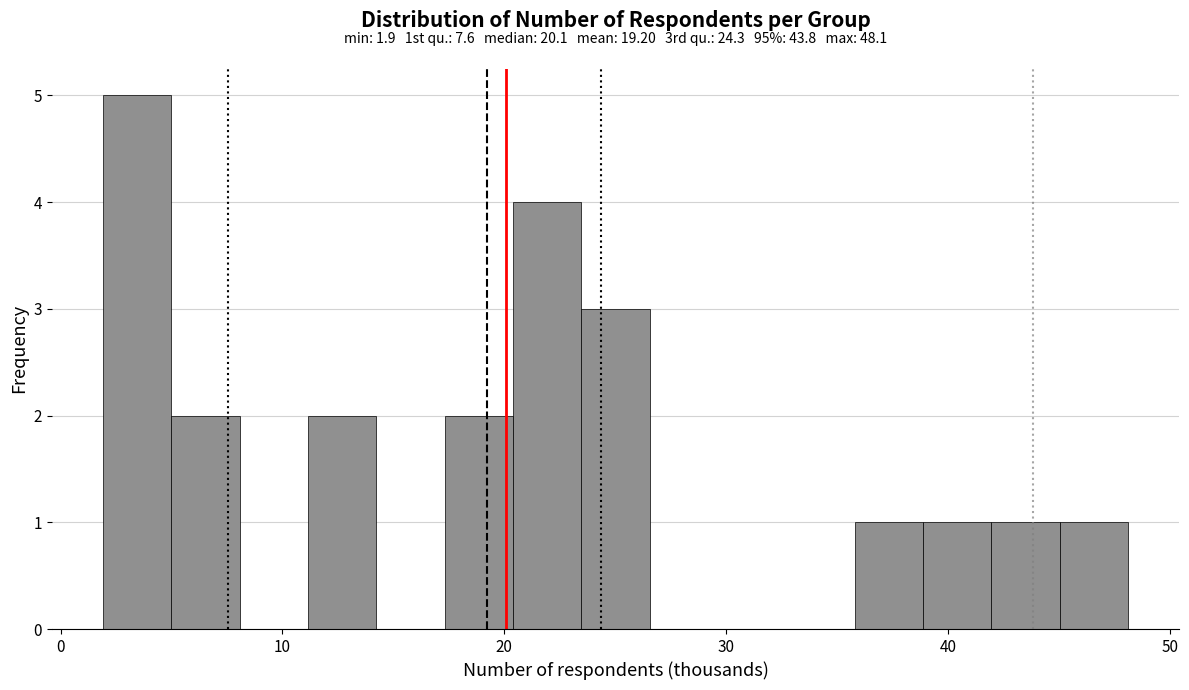

Read against the x-axis, roughly where is the centre of the tallest bar?

3